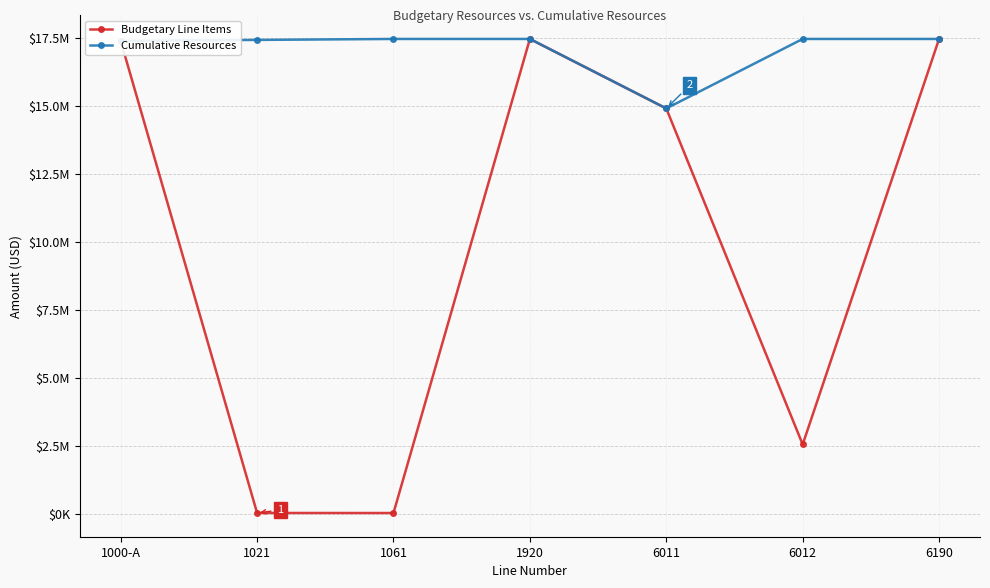

Is this an area chart (filled region under the line)?

No